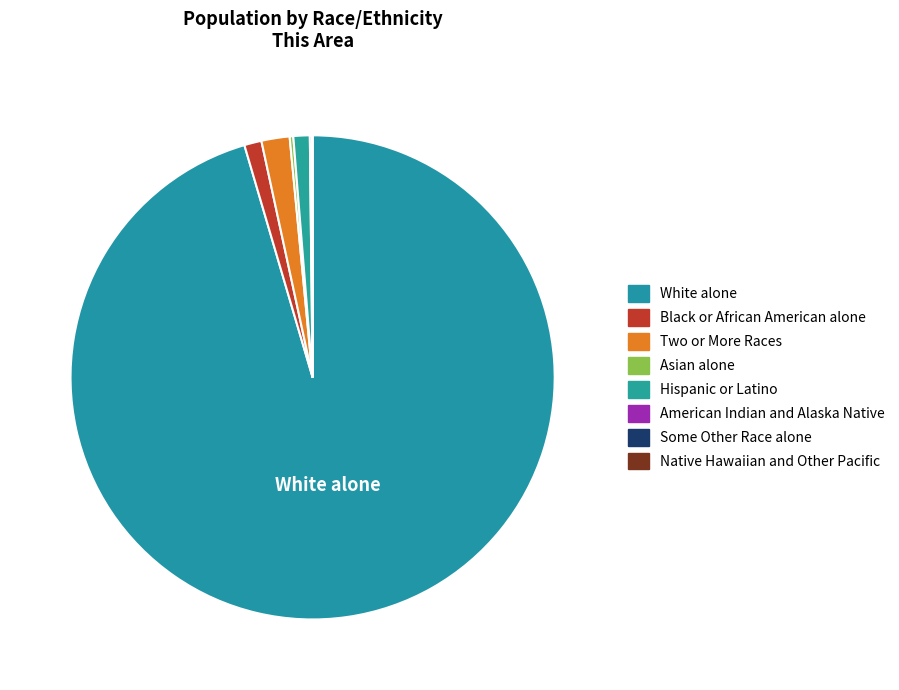

Is it true that American Indian and Alaska Native is 13% of the pie?

False